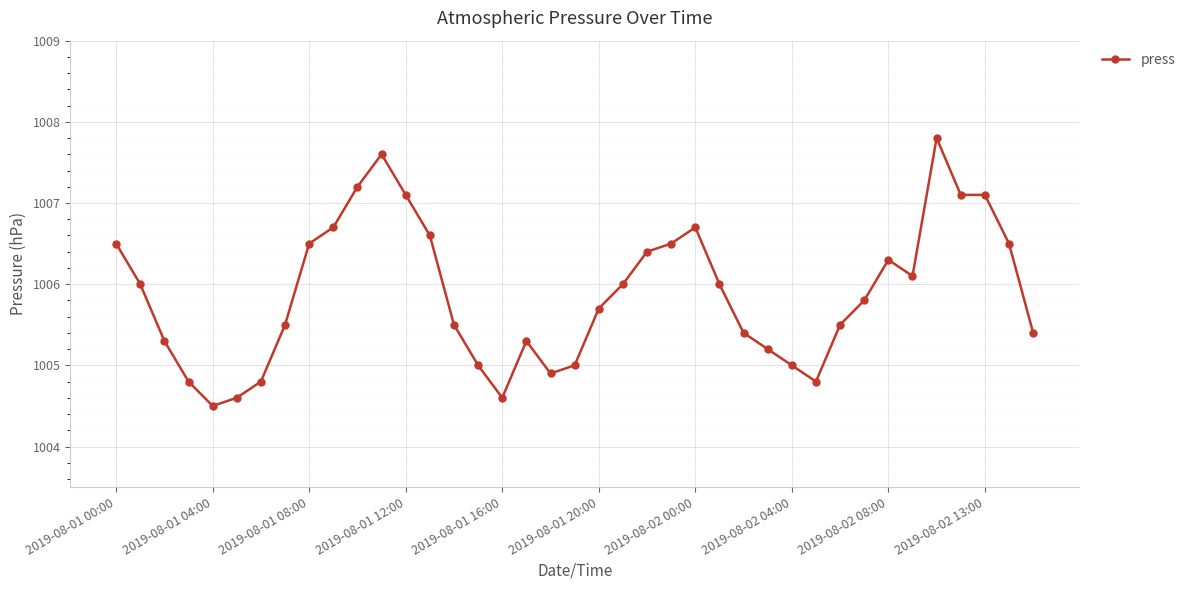

What is the value of the 5th point from the left?

1004.5